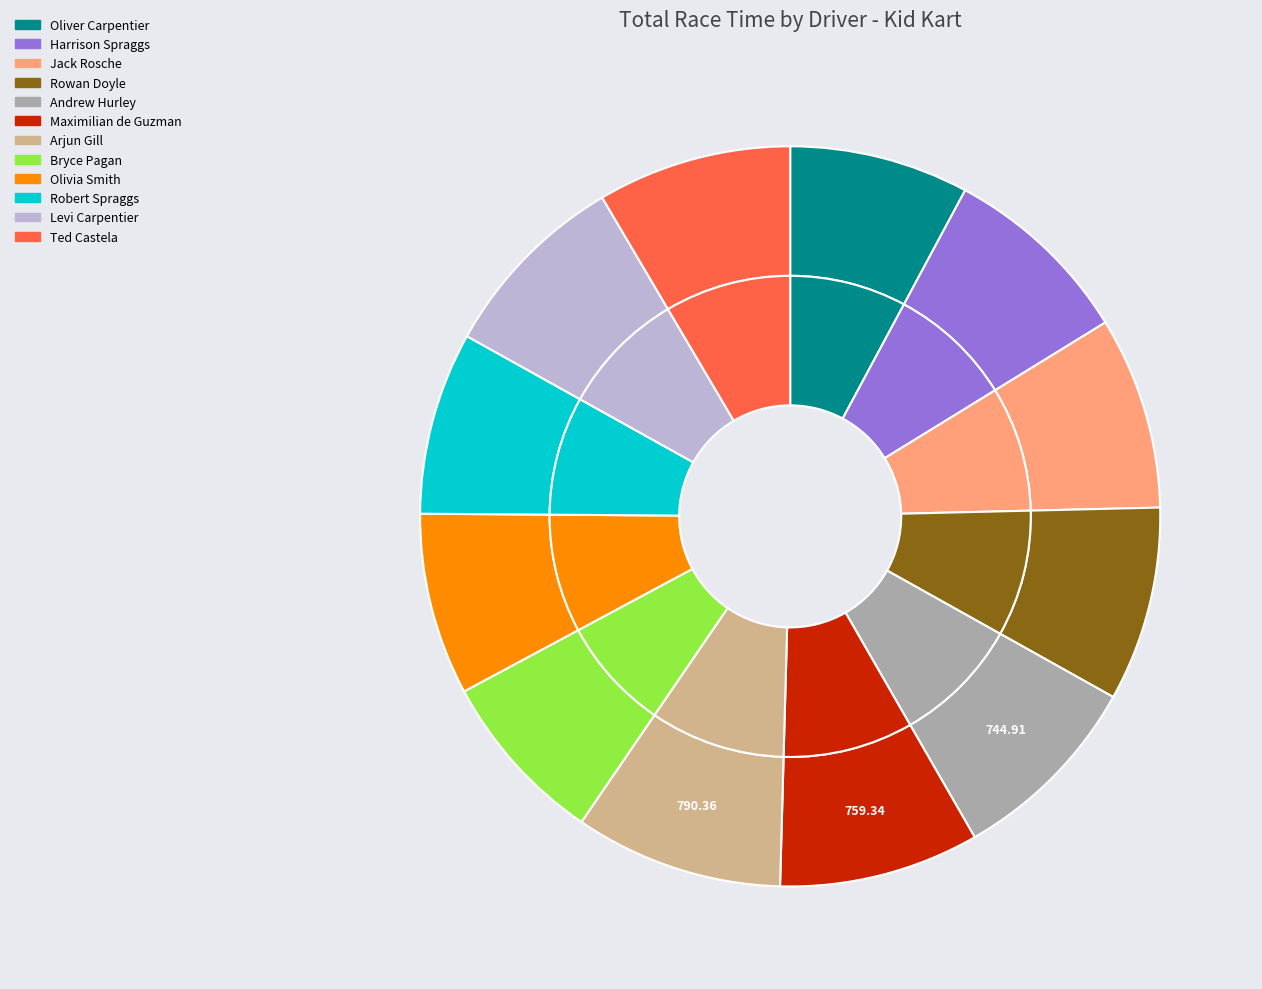

How much of the chart is everything except Harrison Spraggs?

91.6%